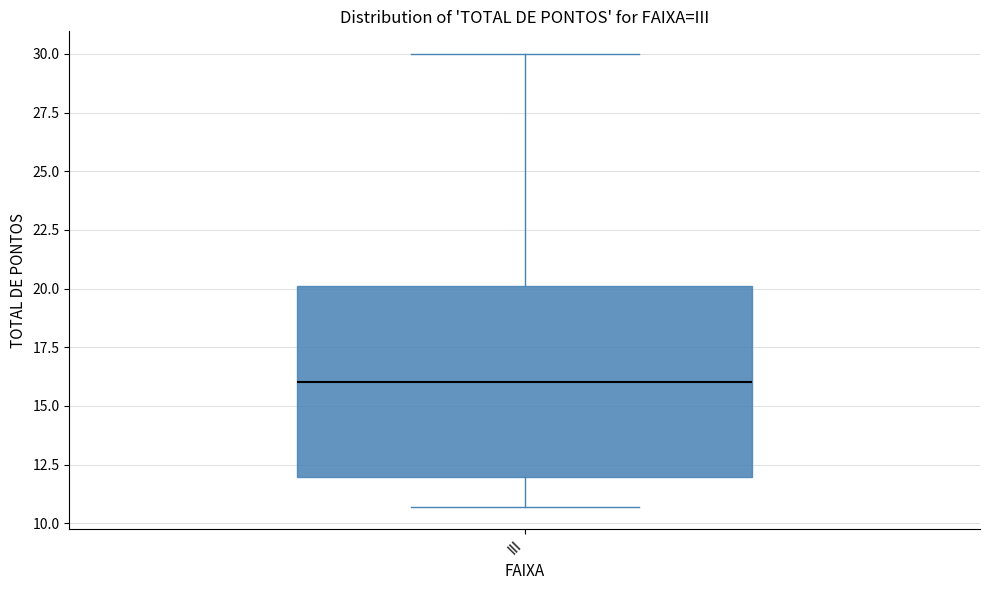

Transcribe this box plot: give where the median line is, the range the box spans, and where the two whiskers end, as read against the y-axis. The values are not printed on the chart, so give them approximately, as read against the axis.

median 16.0, box 12.0 to 20.0, whiskers 10.5 to 30.0